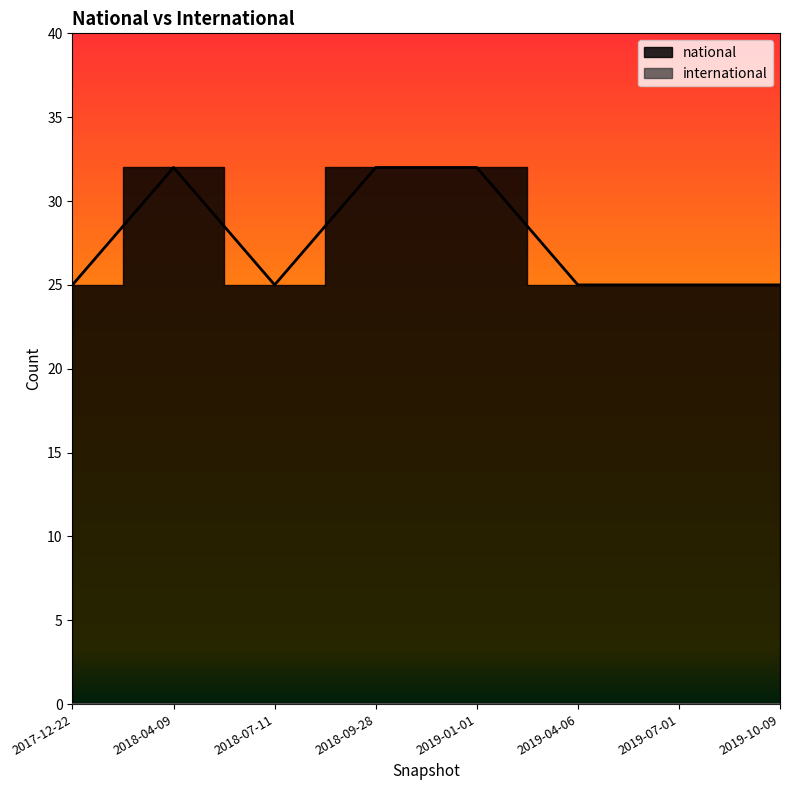

List the labels in order of value, largest first.

2018-04-09, 2018-09-28, 2019-01-01, 2017-12-22, 2018-07-11, 2019-04-06, 2019-07-01, 2019-10-09